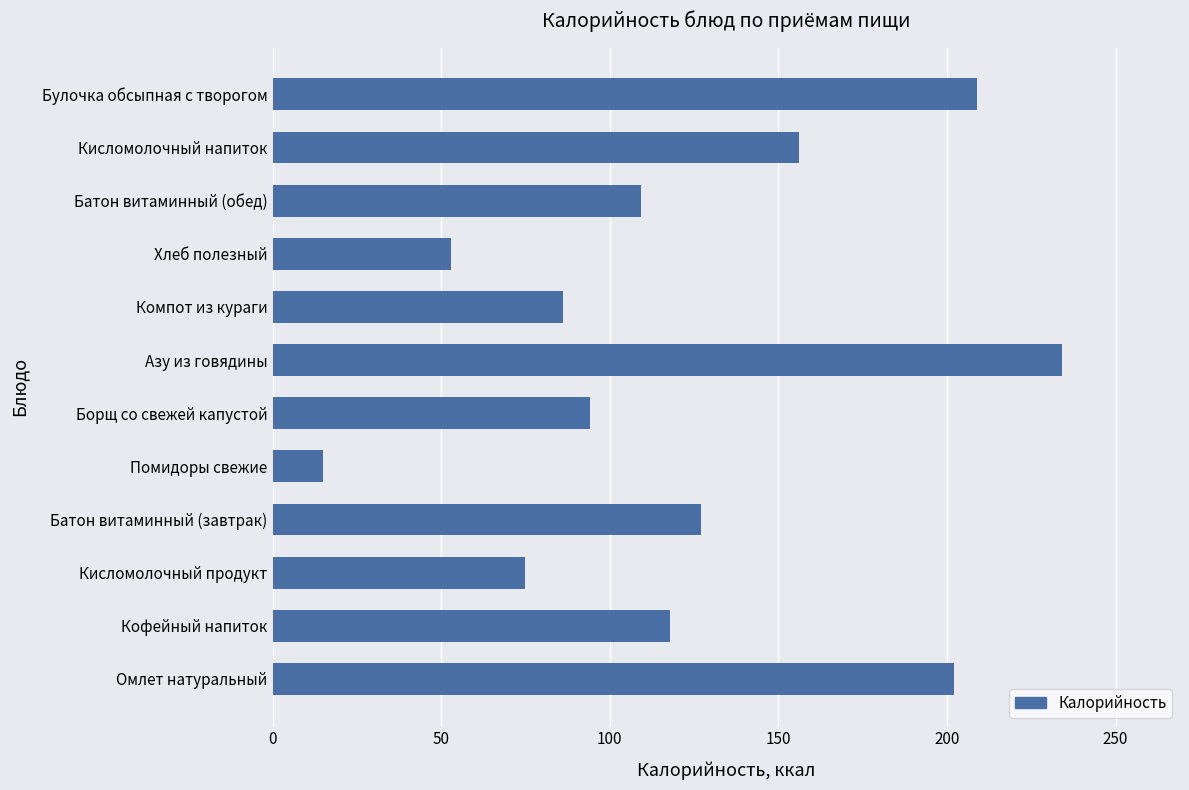

What is the difference between the maximum and minimum values?

219.0